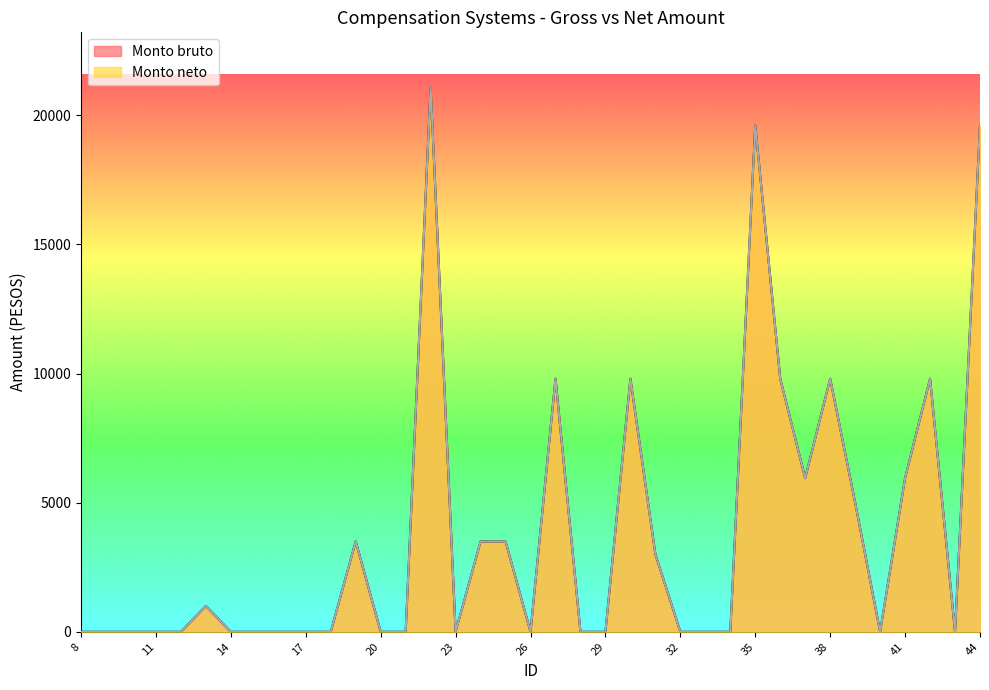

True or false: Monto neto and Monto bruto cross at least once.

False